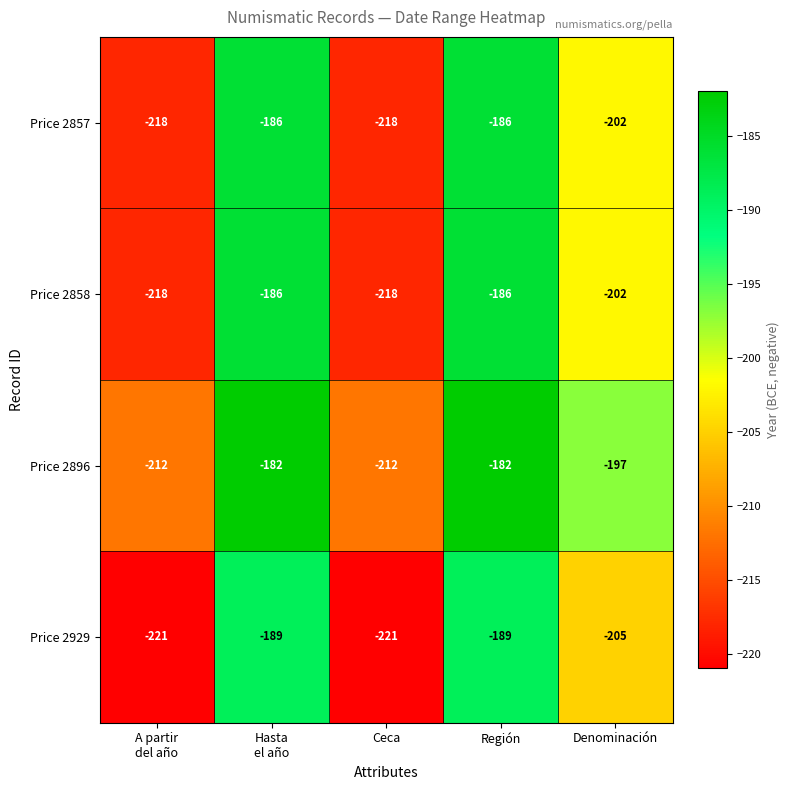

What is the average value of the Price 2929 series?

-205